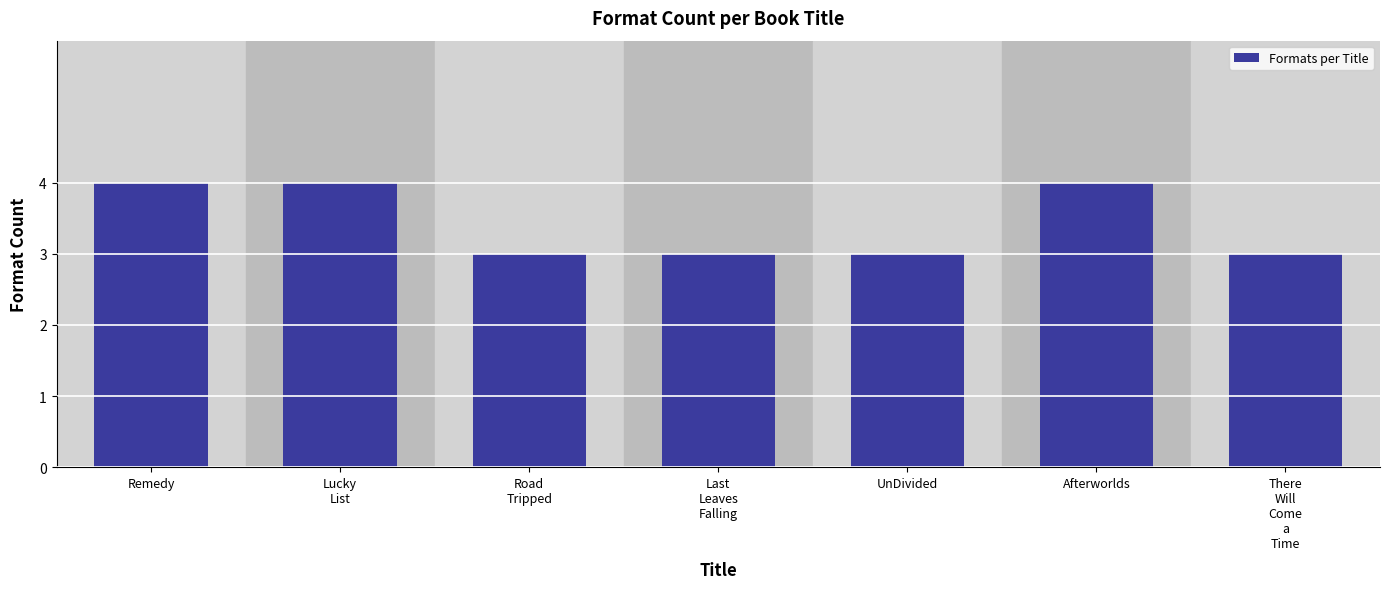

Reading left to right, transcribe all the data shown in this chart.

4	4	3	3	3	4	3